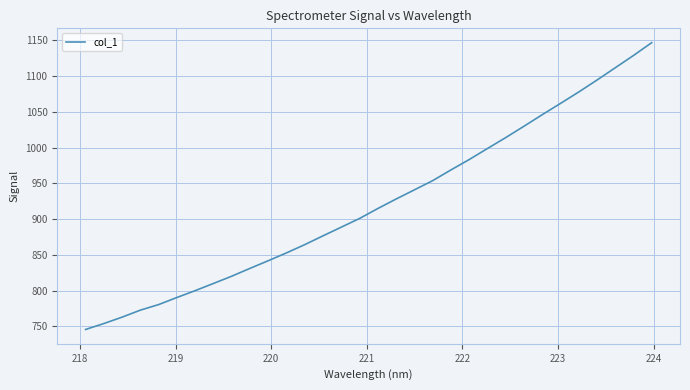

What is the smallest value displayed?

745.7